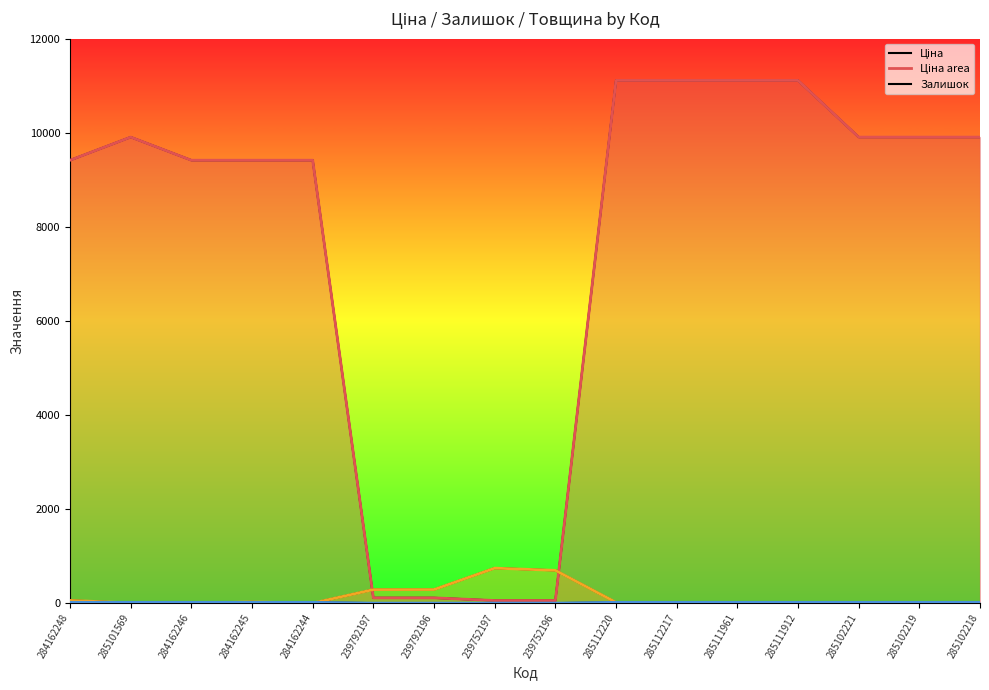

How many interior local peaks does the Ціна series have?

1